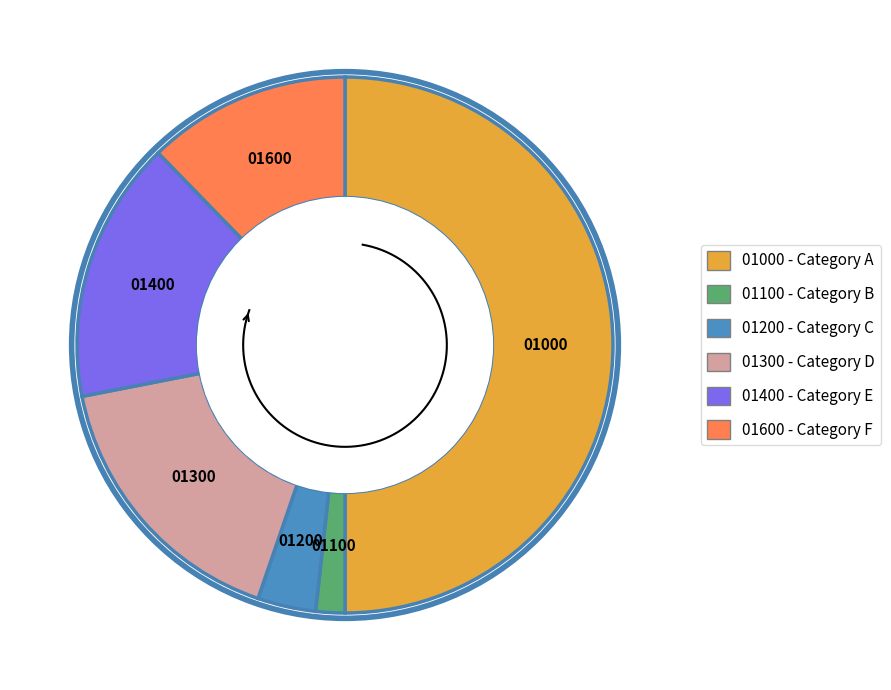

How many segments does this pie chart have?

6